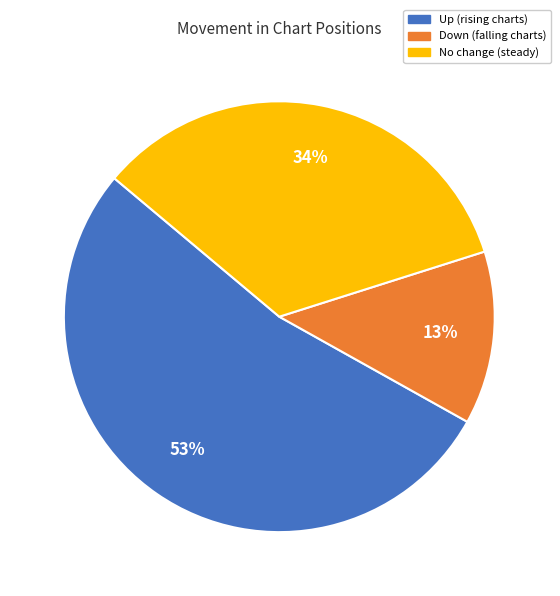

True or false: Down (falling charts) accounts for 13% of the total.

True